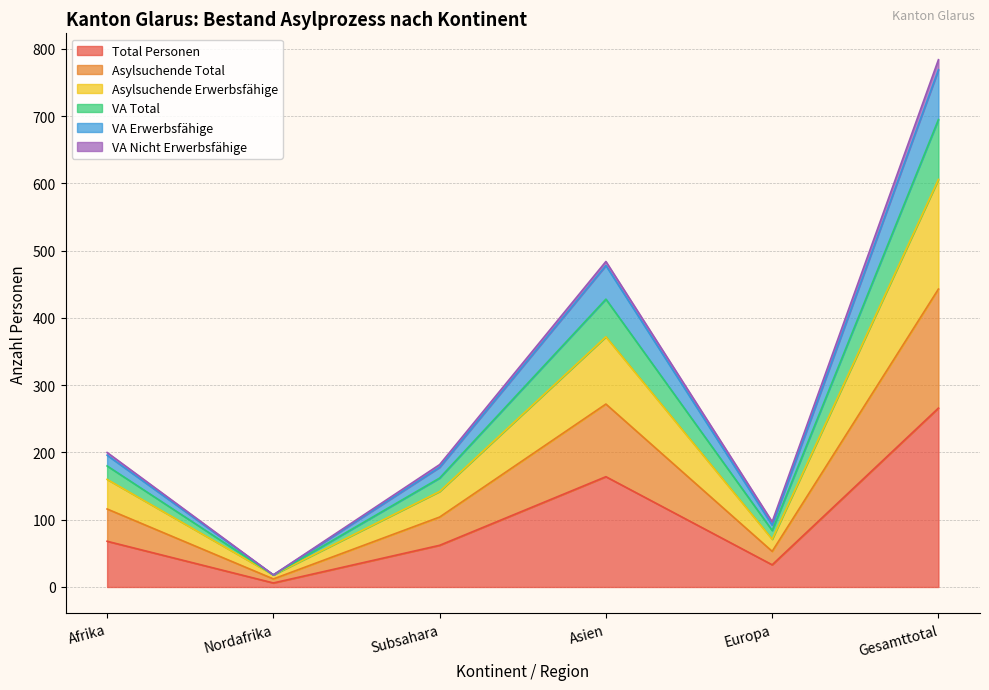

True or false: Total Personen has more than 0 points higher than both neighbors.

True